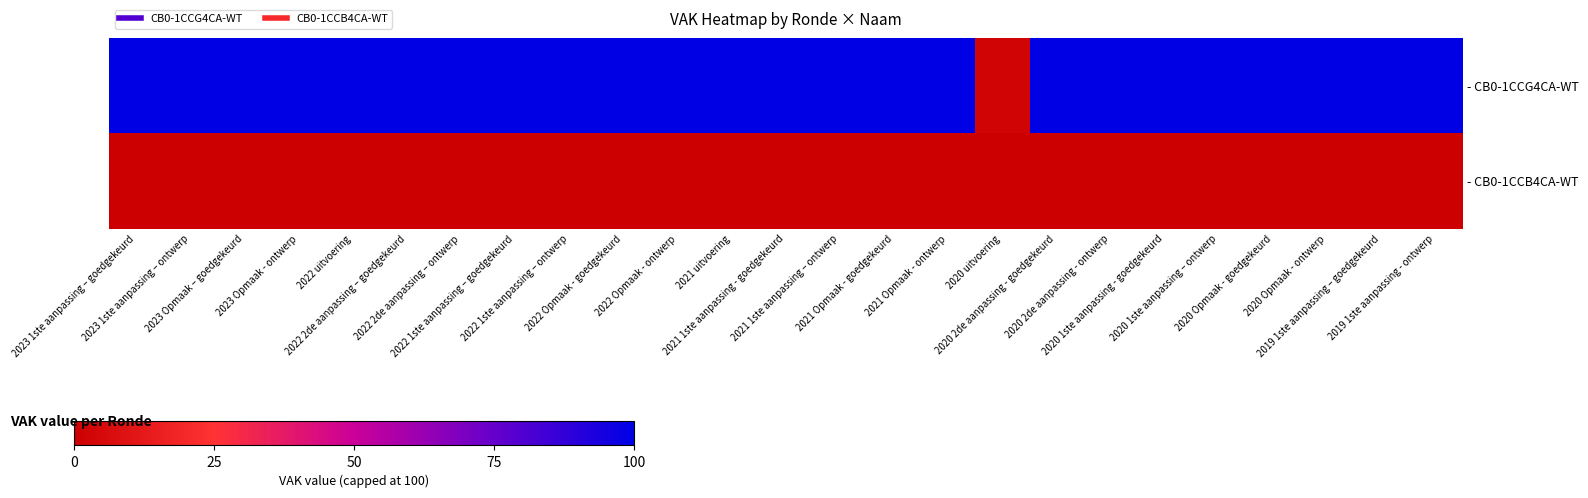

Which series has the largest range (max minus min)?

- CB0-1CCG4CA-WT